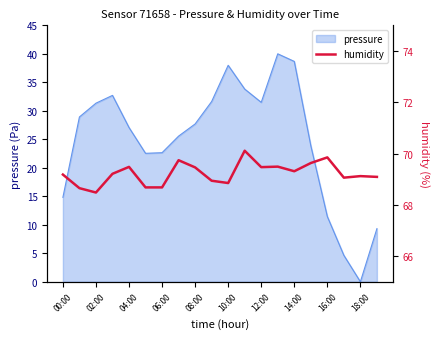

Does the chart display data point markers on the line(s)?

No